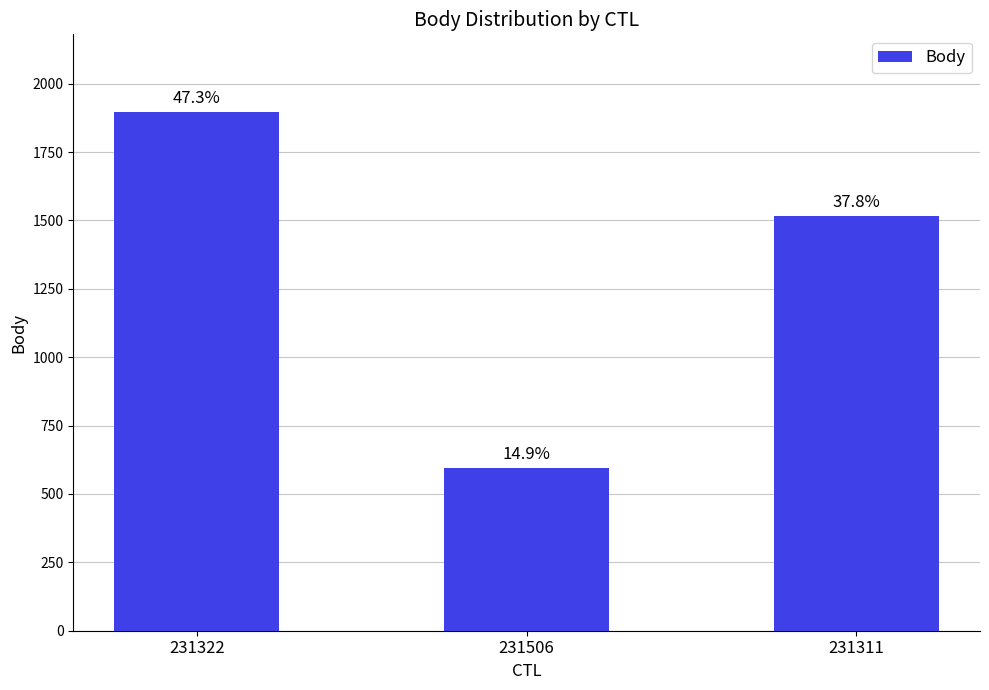

True or false: the data shows 1515 at 231311.

True